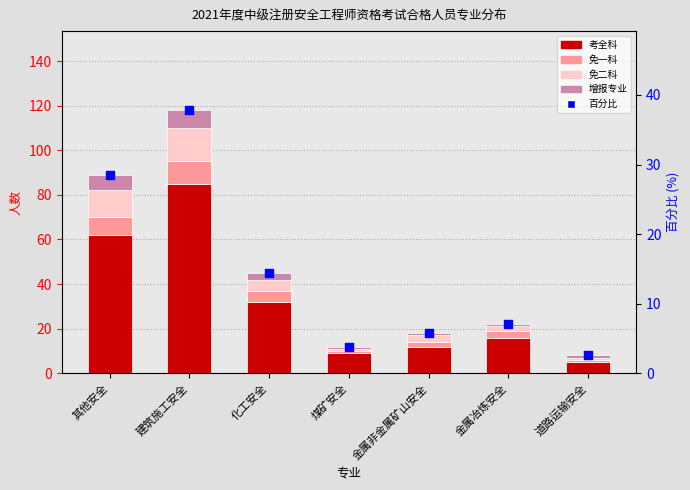

What is the total value across all series at 煤矿安全?

15.8